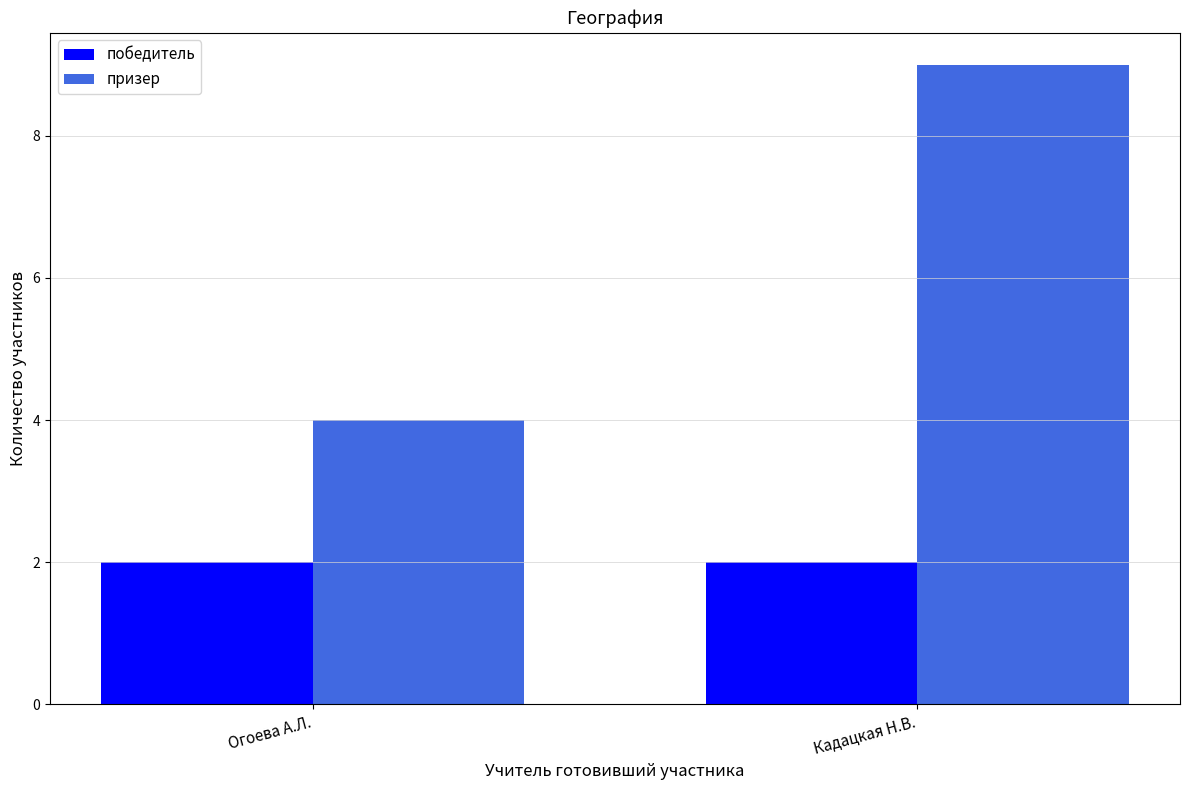

The value of победитель at Огоева А.Л. is 1. True or false?

False